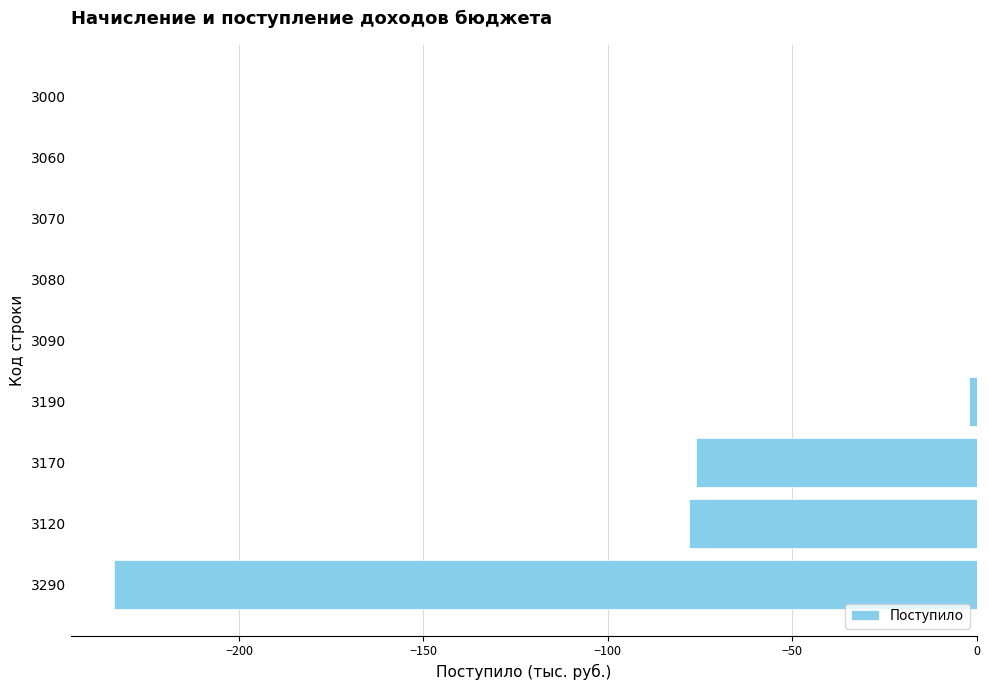

What is the sum of all values?

-390